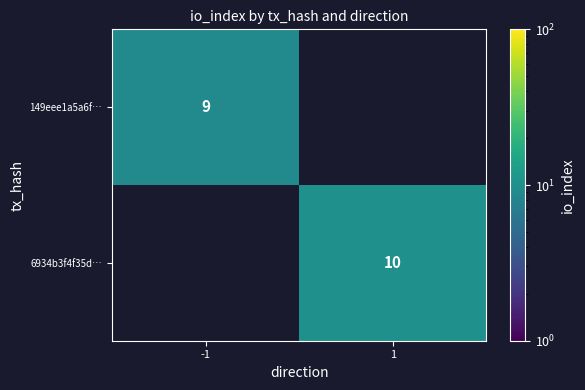

True or false: 6934b3f4f35d… has a value of 6 at 1.

False